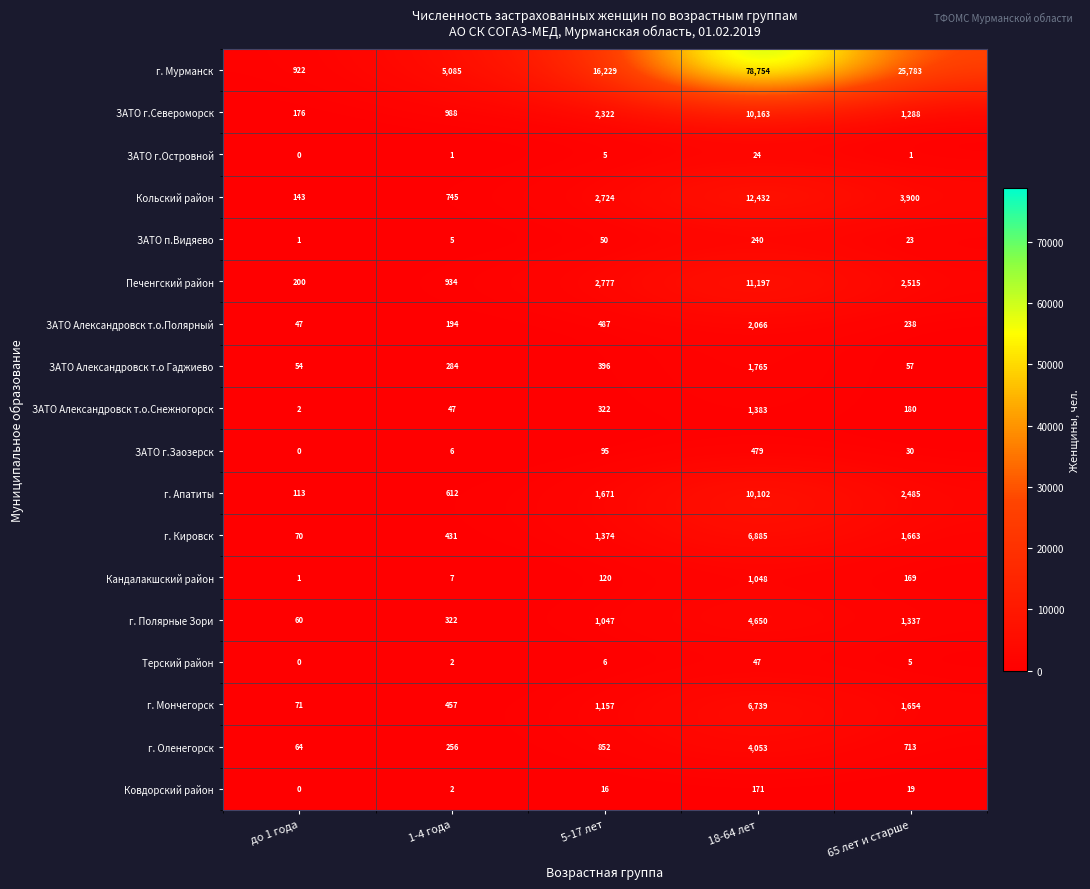

What is the difference between the second highest and second lowest values in the ЗАТО г.Островной series?

4